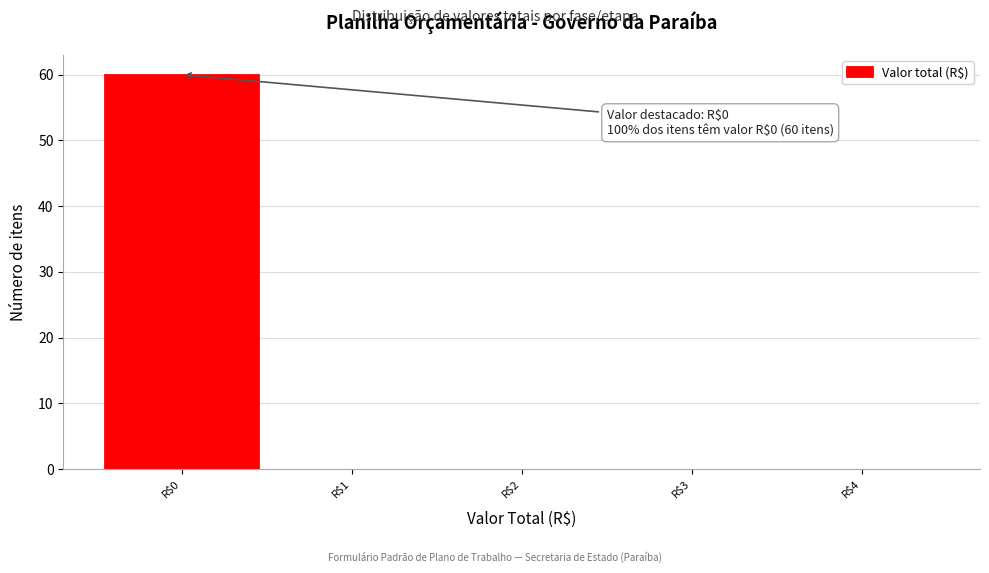

Which range on the x-axis has the tallest bar?

-0.5 to 0.5